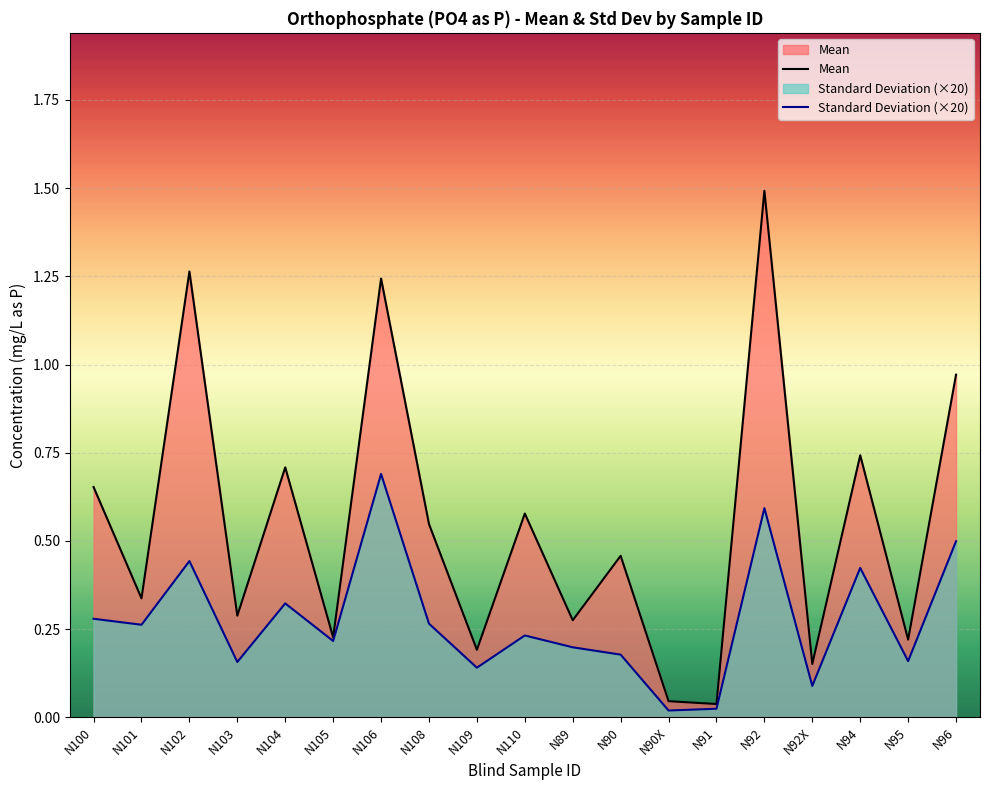

What position from the left is N110?

10